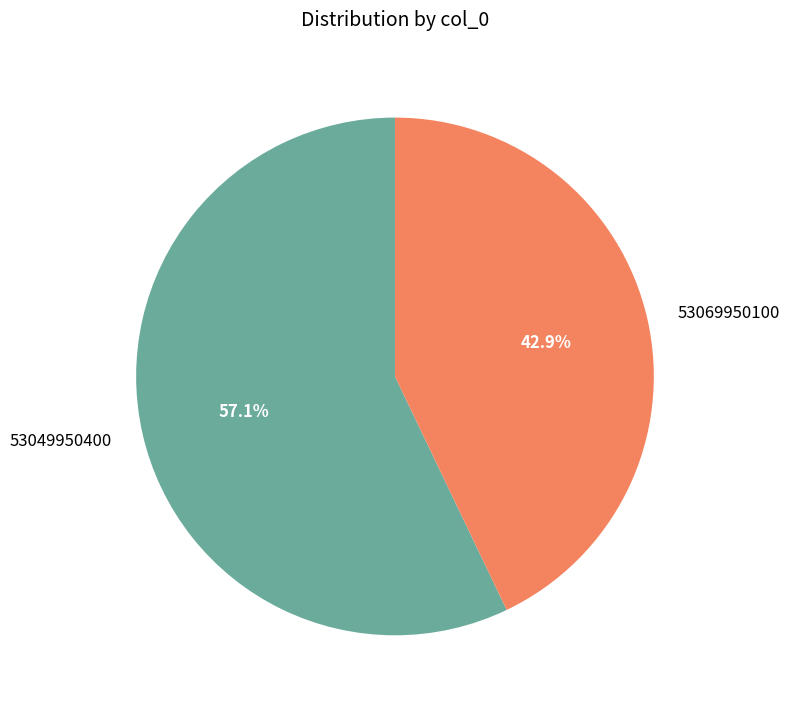

What portion of the pie excludes 53049950400?

42.9%